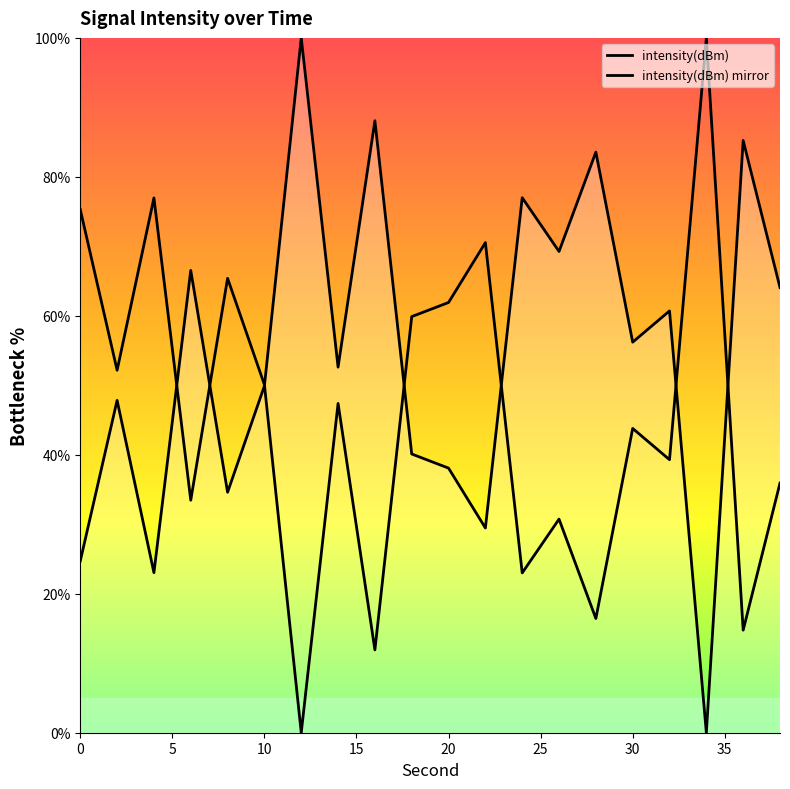

Does the chart have visible grid lines?

No